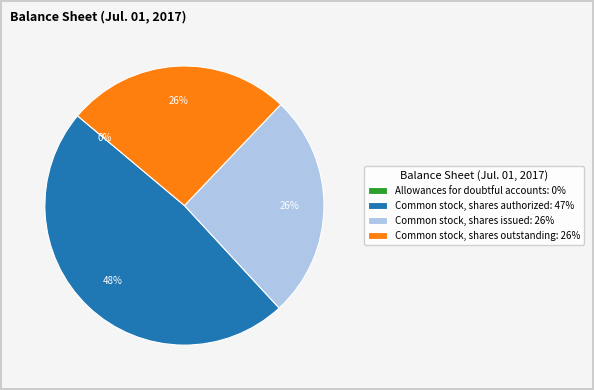

Is Common stock, shares outstanding: 26% the majority of the pie?

No